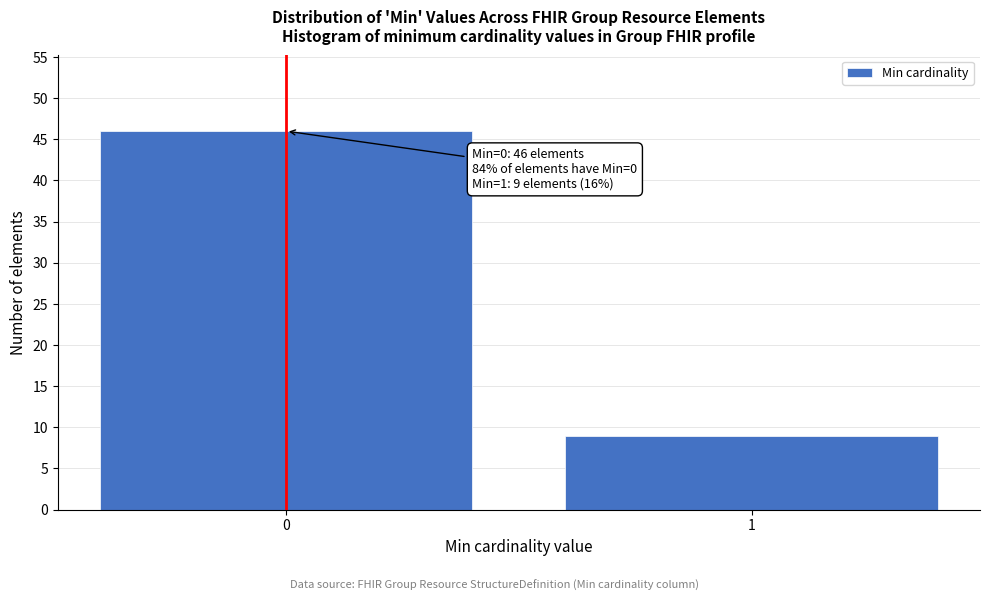

Reading left to right, what are all the values shown in this chart?

0=46	1=9